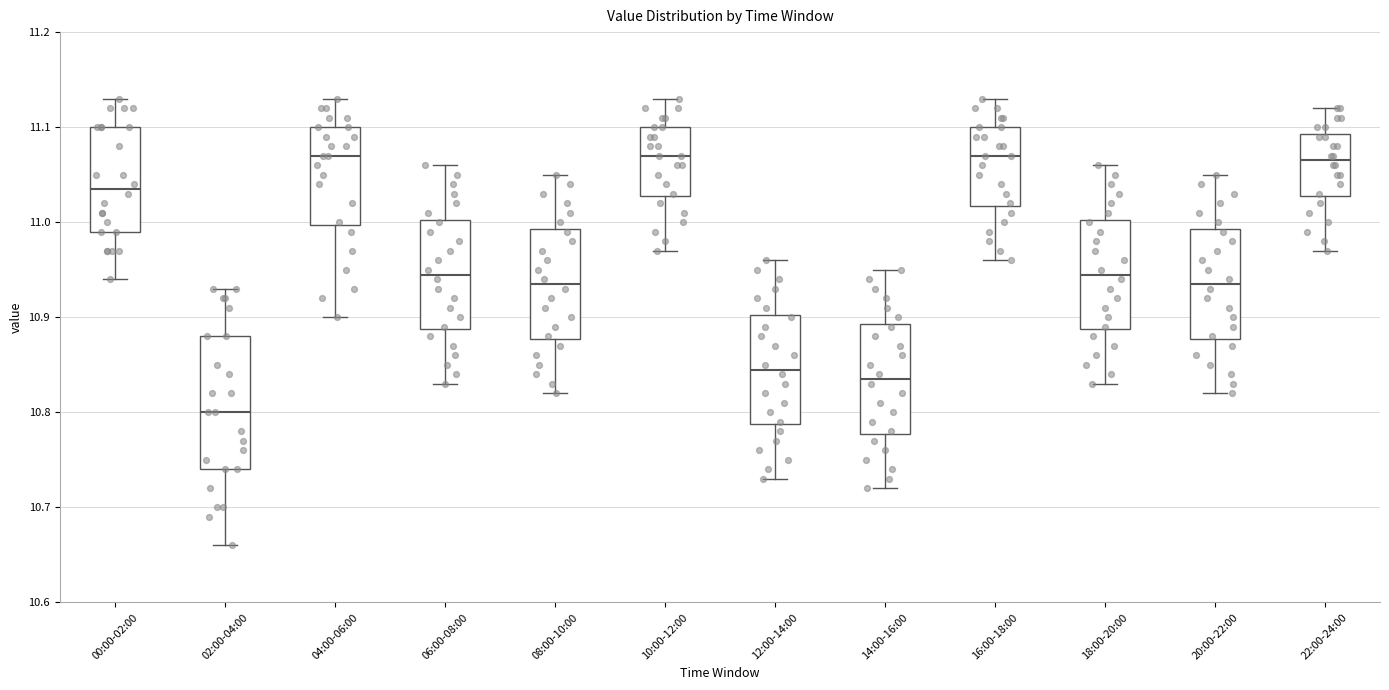

Reading left to right, transcribe this box plot: for each box, give where its median line is, the range the box spans, and where its two whiskers end, as read against the y-axis. The values are not printed on the chart, so give them approximately, as read against the axis.

00:00-02:00: median 11.04, box 10.99 to 11.10, whiskers 10.94 to 11.13
02:00-04:00: median 10.80, box 10.74 to 10.88, whiskers 10.66 to 10.93
04:00-06:00: median 11.07, box 11.00 to 11.10, whiskers 10.90 to 11.13
06:00-08:00: median 10.95, box 10.89 to 11.00, whiskers 10.83 to 11.06
08:00-10:00: median 10.94, box 10.88 to 10.99, whiskers 10.82 to 11.05
10:00-12:00: median 11.07, box 11.03 to 11.10, whiskers 10.97 to 11.13
12:00-14:00: median 10.85, box 10.79 to 10.90, whiskers 10.73 to 10.96
14:00-16:00: median 10.84, box 10.78 to 10.89, whiskers 10.72 to 10.95
16:00-18:00: median 11.07, box 11.02 to 11.10, whiskers 10.96 to 11.13
18:00-20:00: median 10.95, box 10.89 to 11.00, whiskers 10.83 to 11.06
20:00-22:00: median 10.94, box 10.88 to 10.99, whiskers 10.82 to 11.05
22:00-24:00: median 11.07, box 11.03 to 11.09, whiskers 10.97 to 11.12